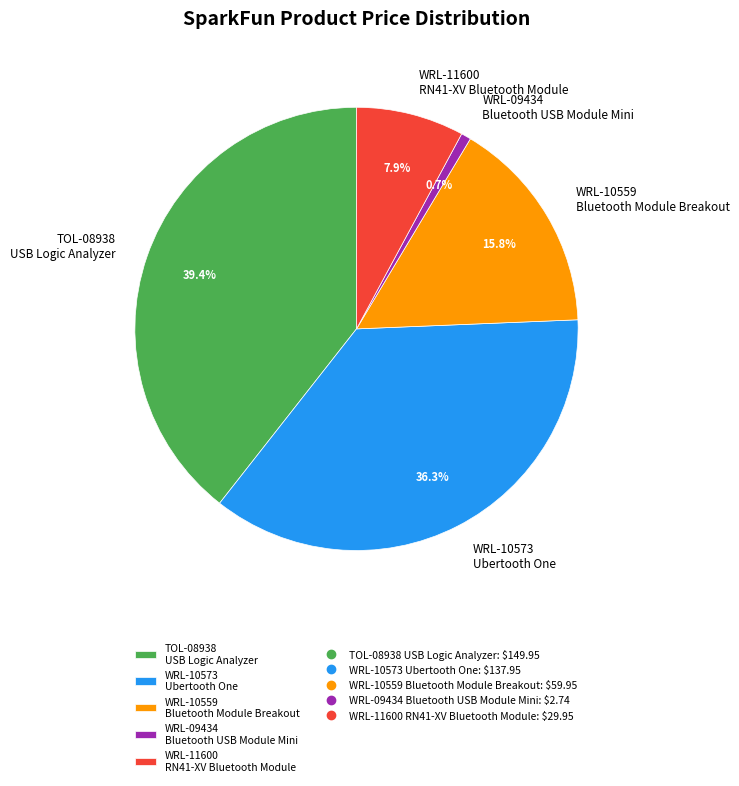

How many slices are in this pie chart?

5